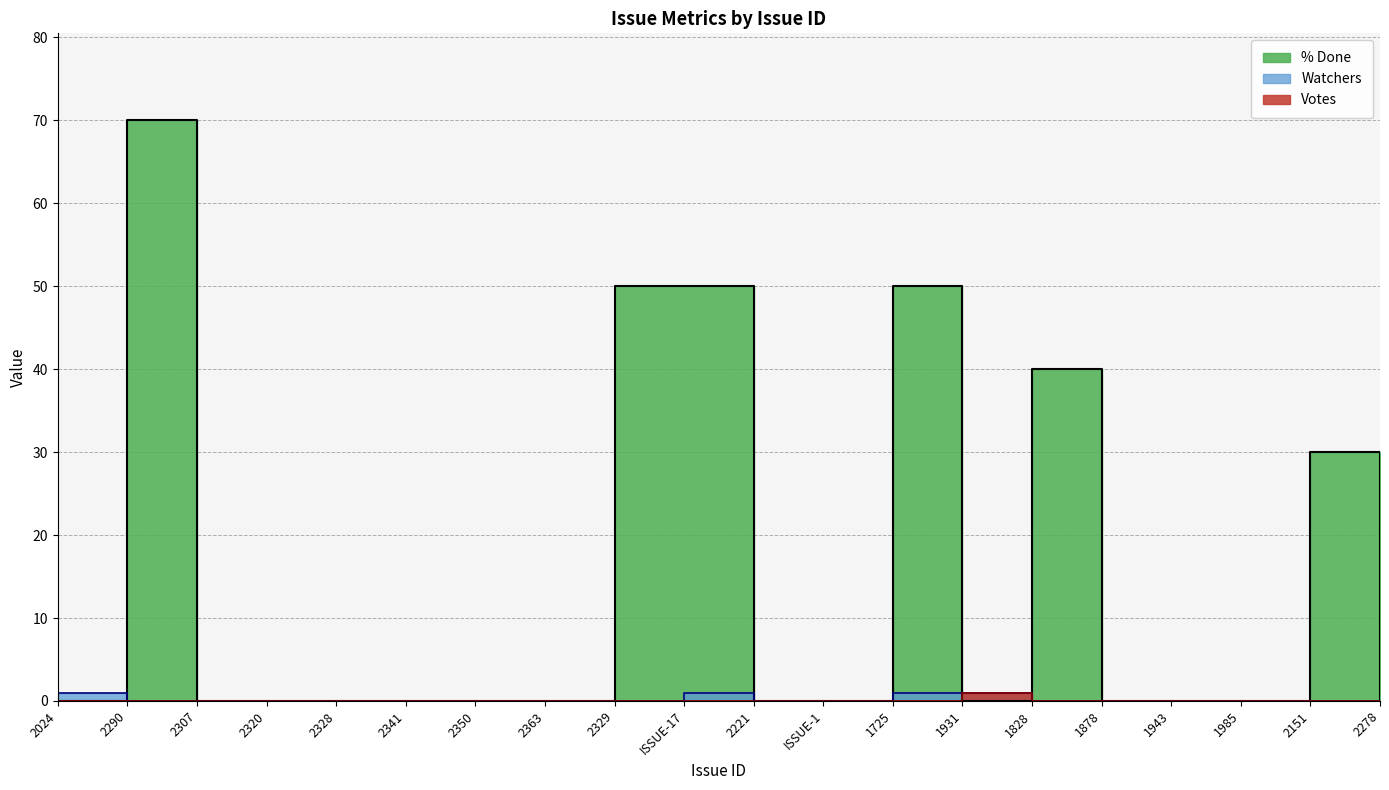

At how many categories does at least one series exceed 54?

1